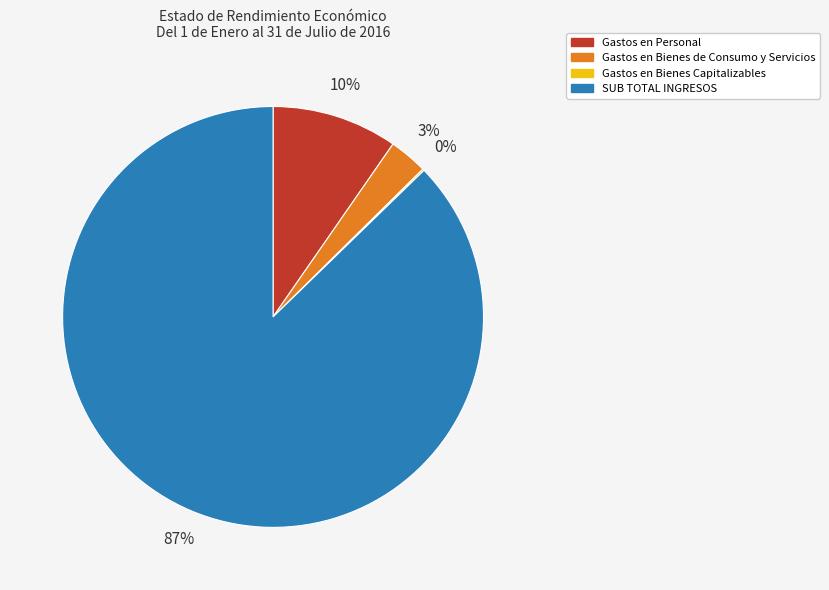

Does SUB TOTAL INGRESOS account for over 50% of the chart?

Yes